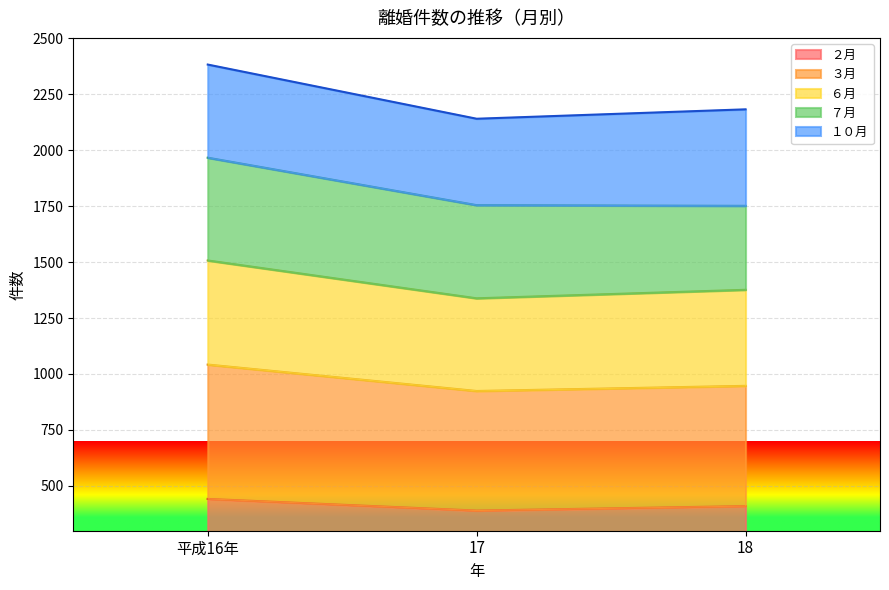

What is the highest value of the ２月 series?

442